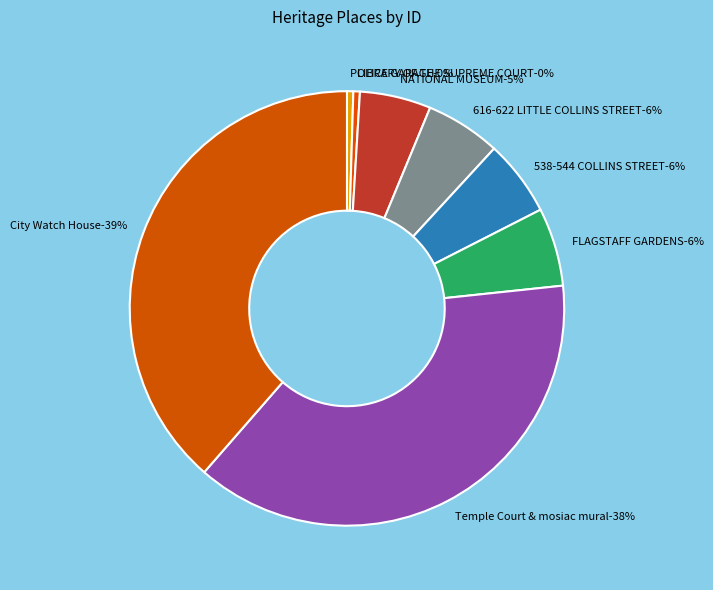

How much of the chart is everything except POLICE GARAGE?

99.5%